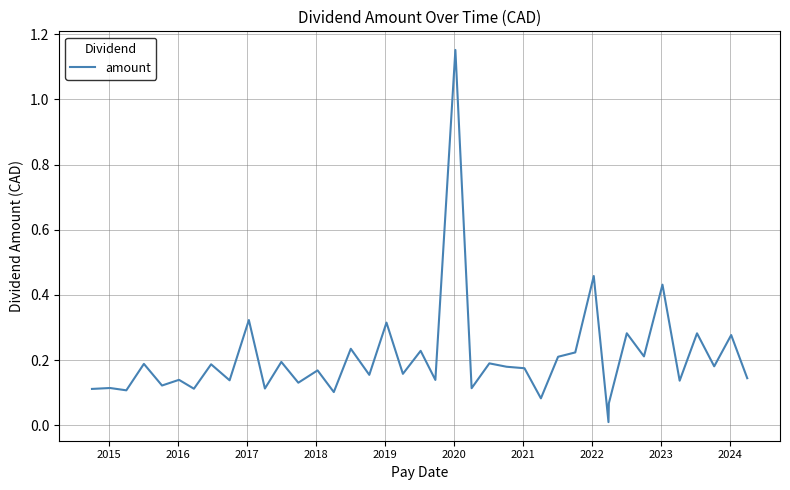

What is the difference between the maximum and minimum values?

1.1